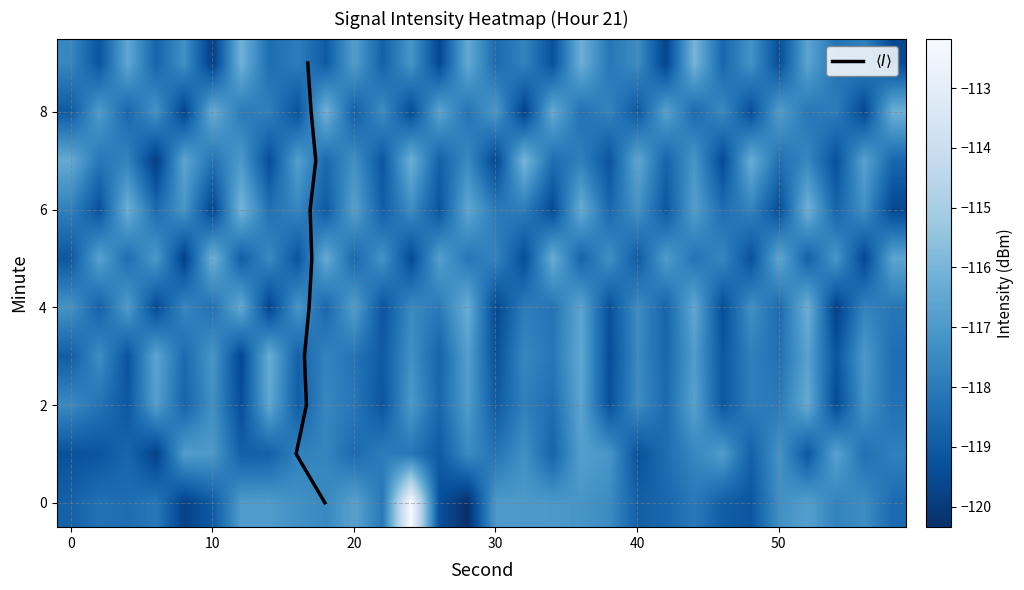

Where is 7 nearest to the value -117?

50